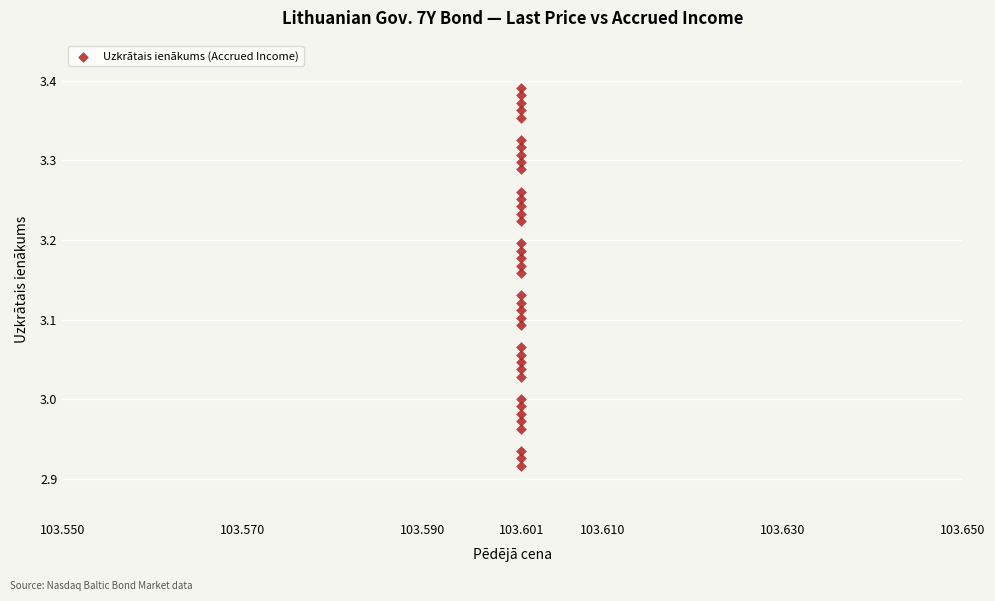

What is the range of Y values (max minus min)?

0.5